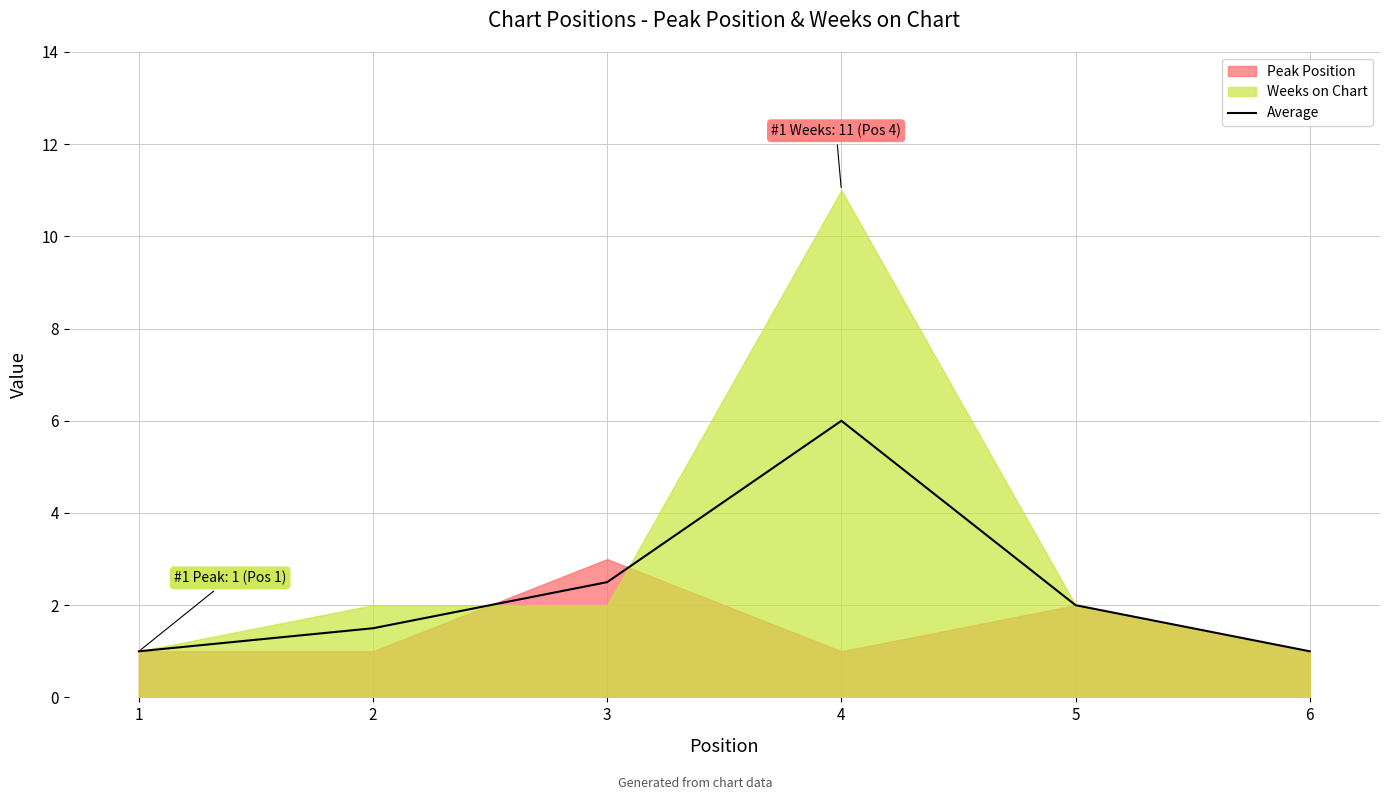

List the labels in order of value, smallest first.

1, 6, 2, 5, 3, 4